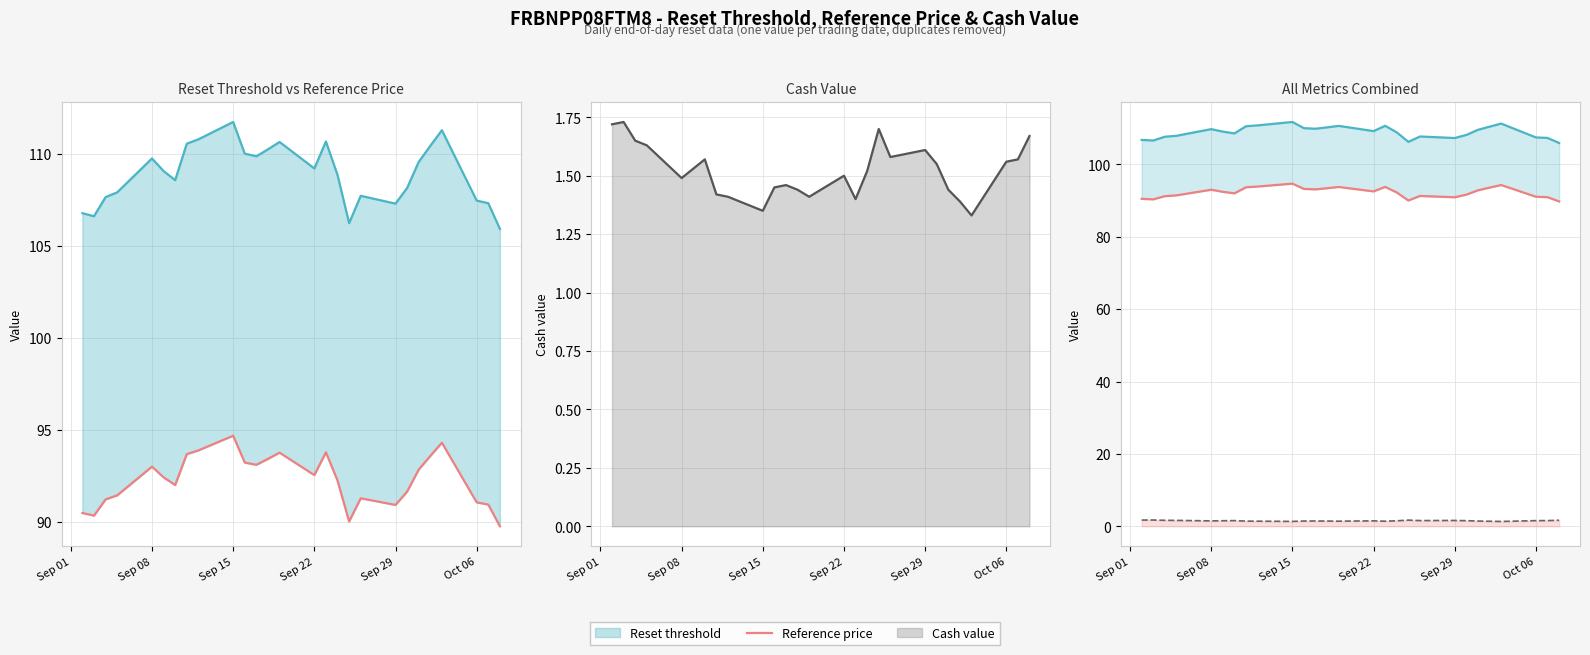

True or false: Reset threshold and Cash value intersect in this chart.

False